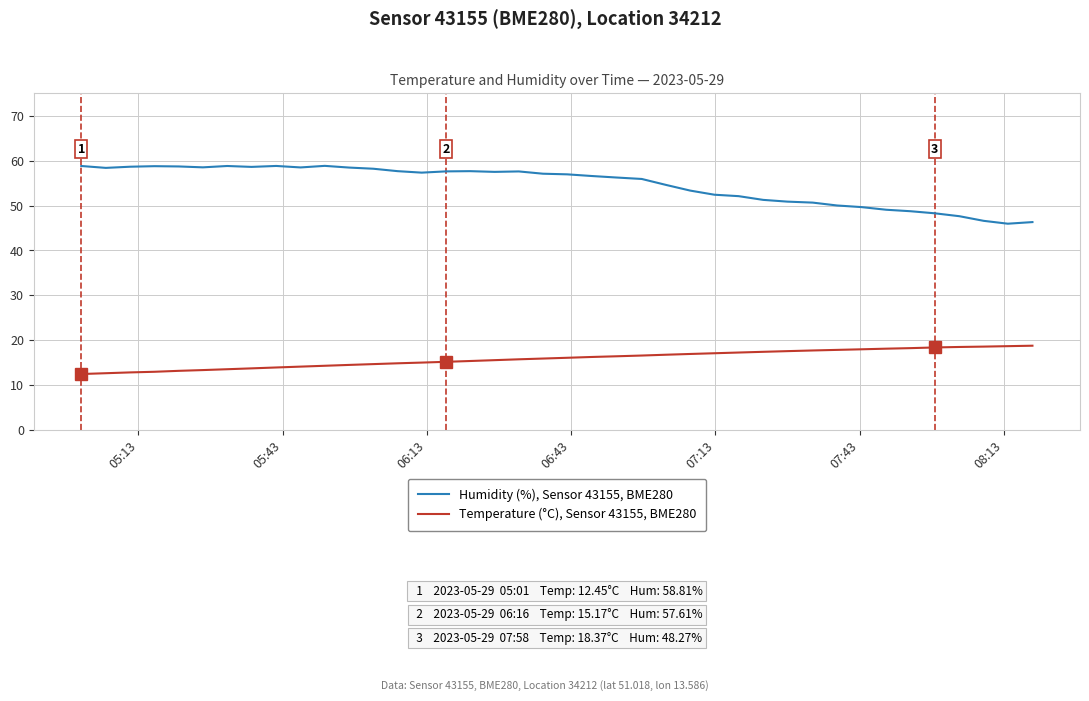

List the series in order of their overall mean, highest first.

Humidity (%), Sensor 43155, BME280, Temperature (°C), Sensor 43155, BME280